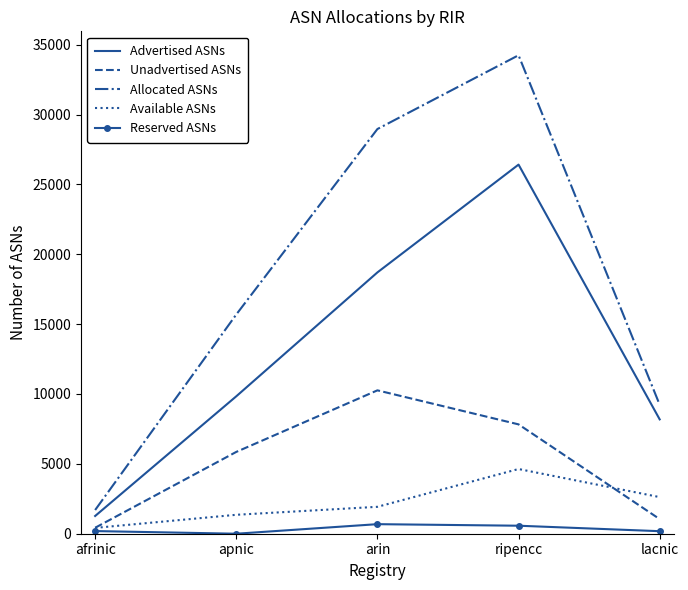

True or false: Advertised ASNs has a value of 14974 at apnic.

False